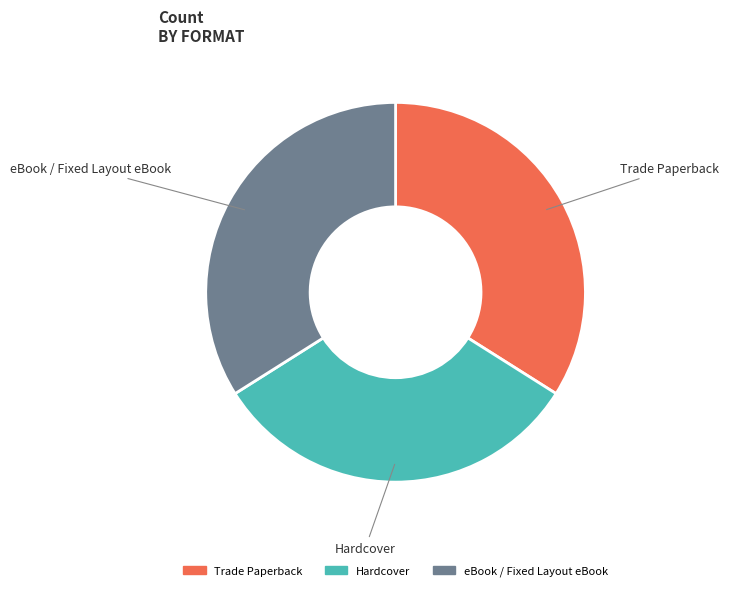

The Trade Paperback slice represents 25% of the pie. True or false?

False